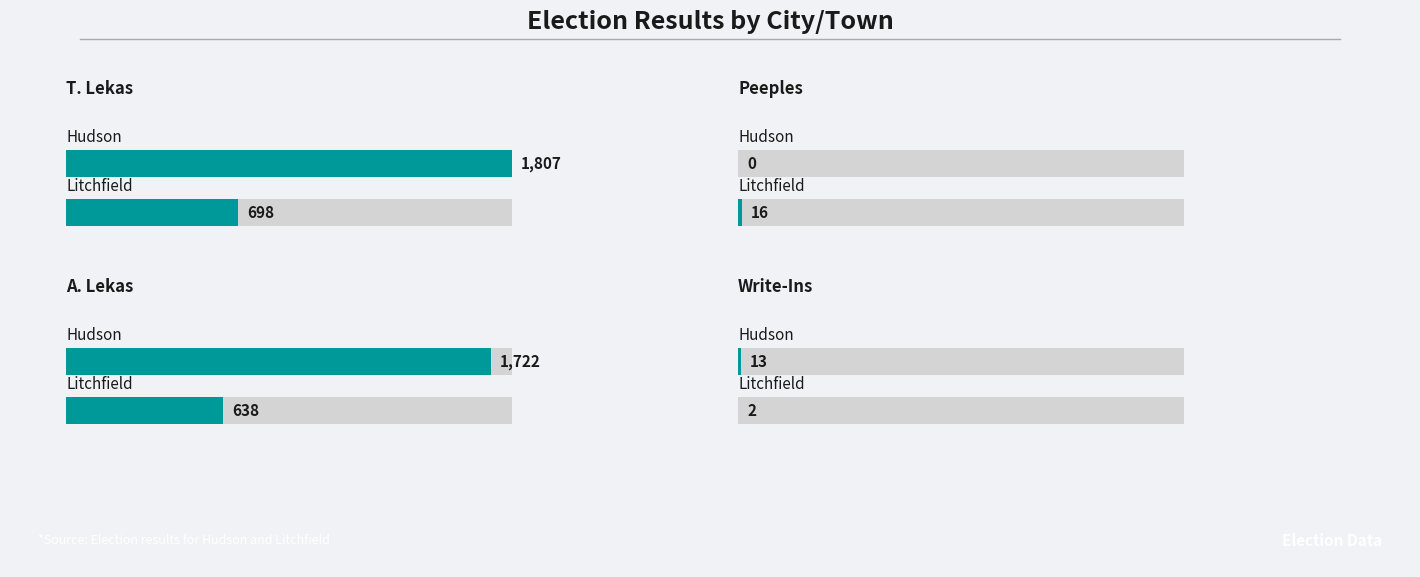

What is the average value of the Peeples series?

8